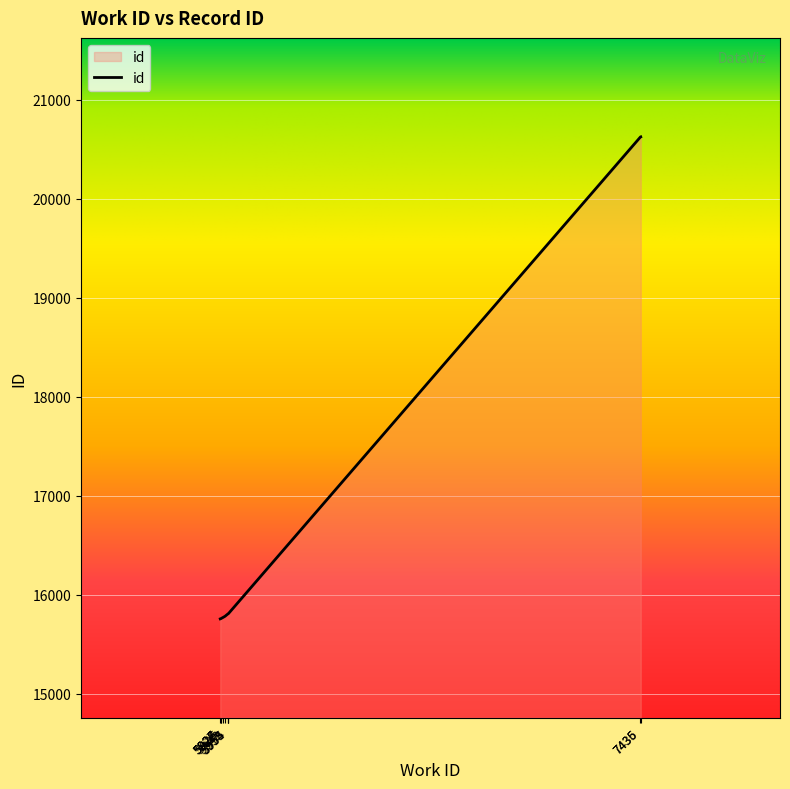

What is the smallest value displayed?

15755